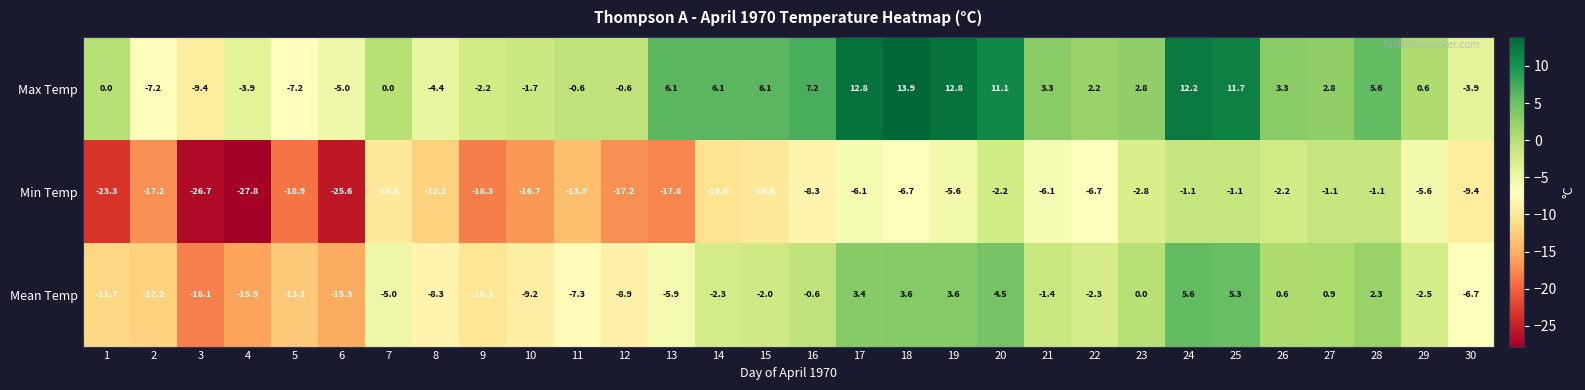

Where is Max Temp nearest to the value 2?

22